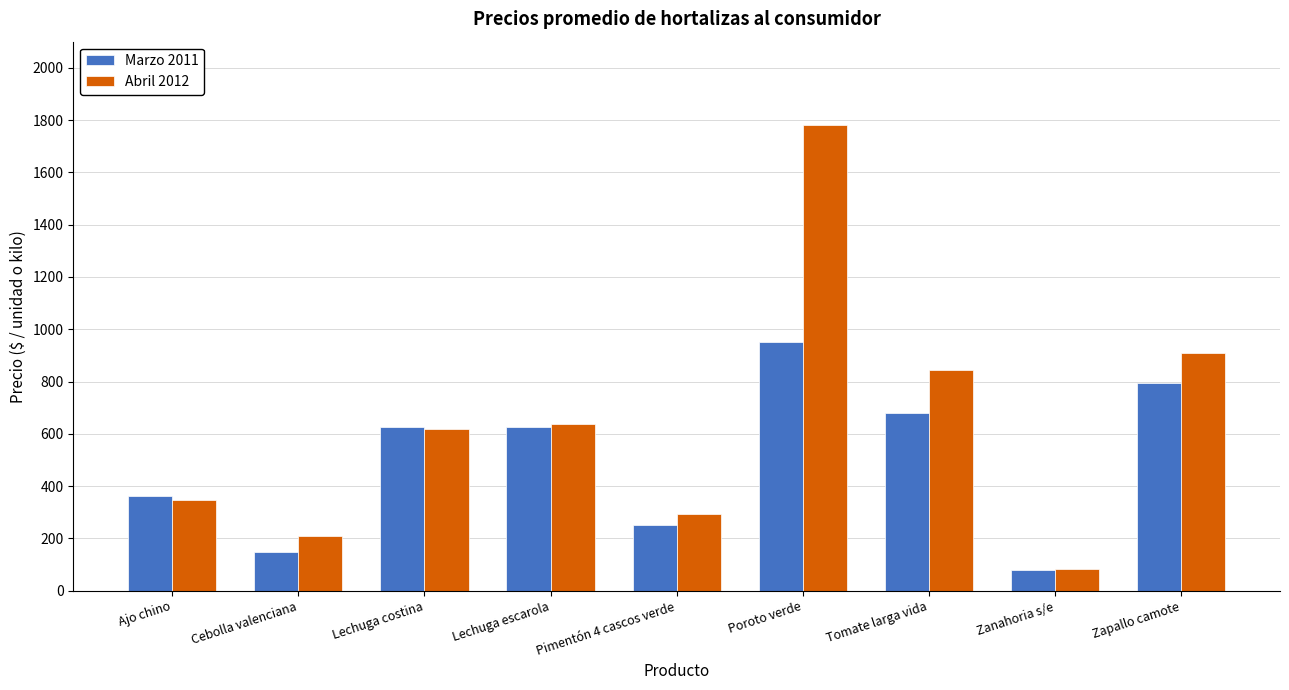

What is the label of the 2nd bar from the right?

Zanahoria s/e